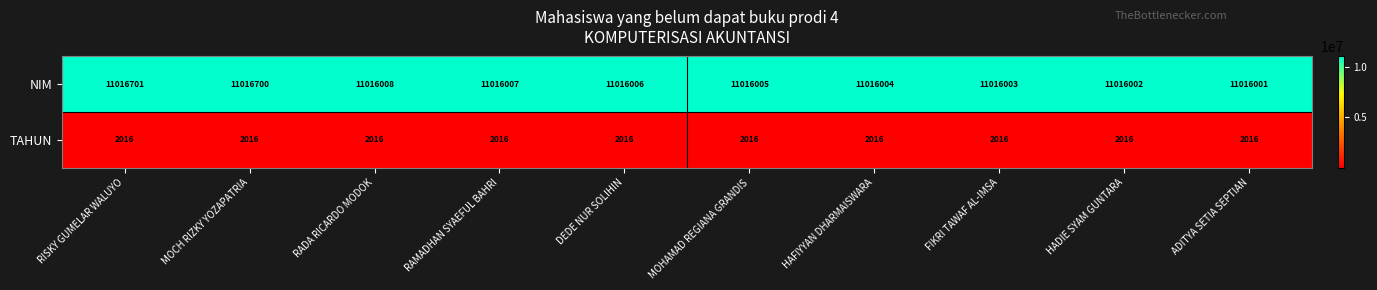

Rank the series by their average value, from highest to lowest.

NIM, TAHUN